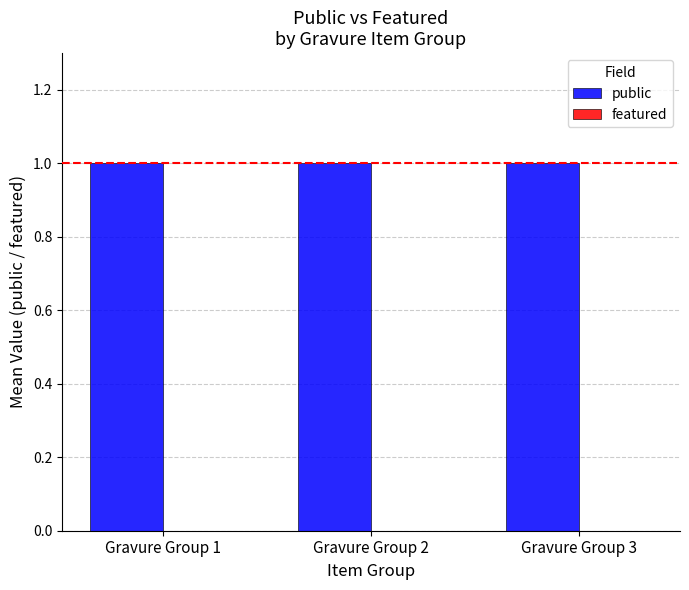

How many series are shown in this chart?

2